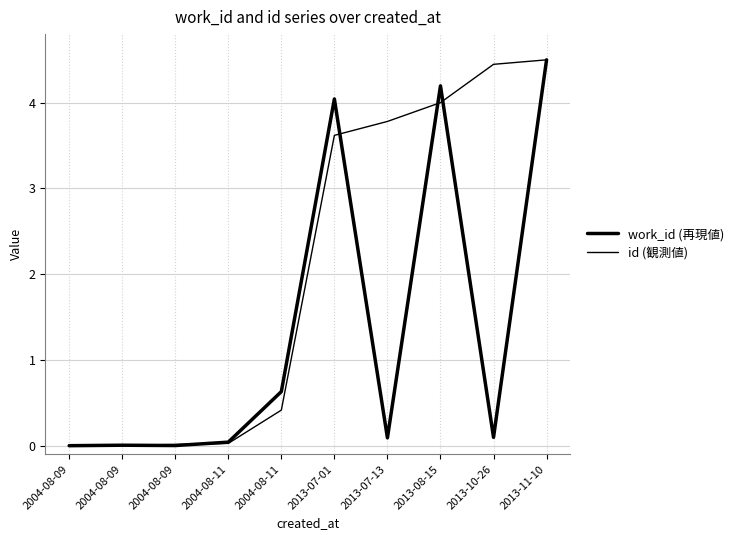

What is the average value of the id (観測値) series?

2.1